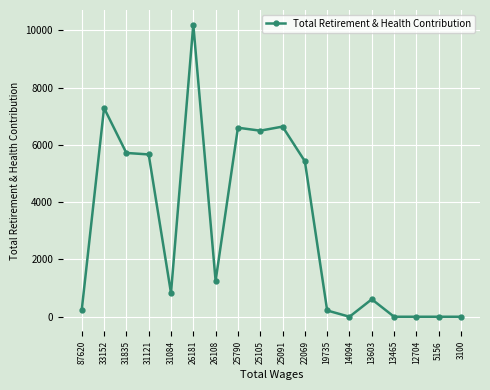

The value at 26108 is 1253.1. True or false?

True